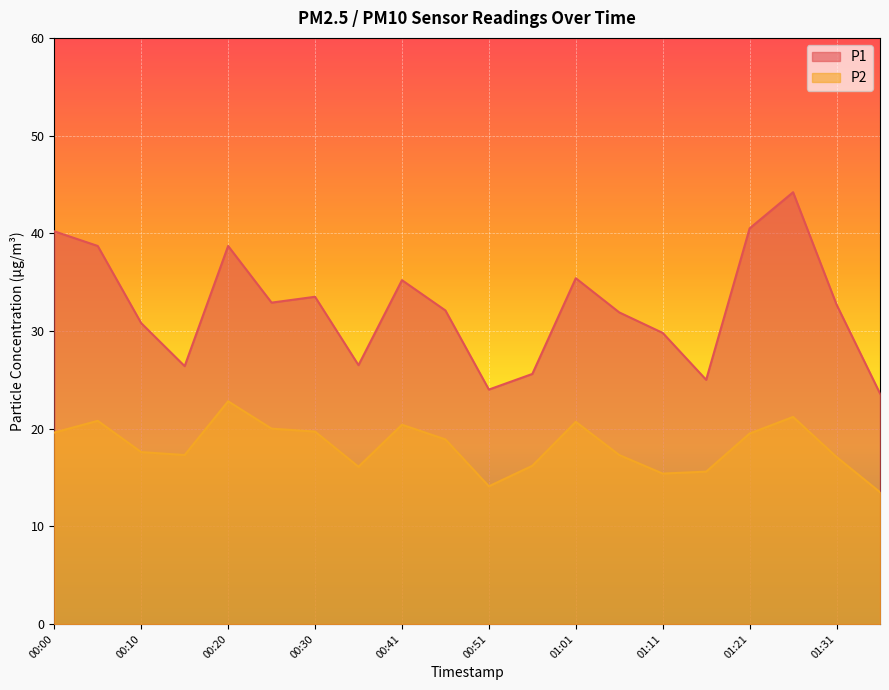

What is the minimum value shown in the chart?

13.5